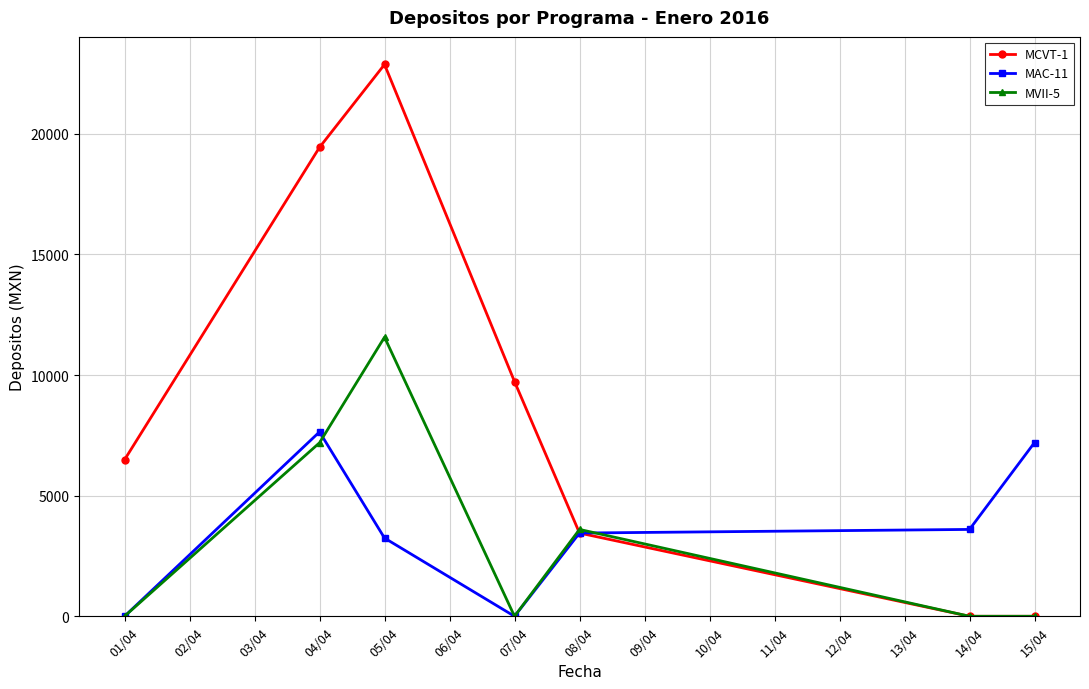

Which series has the largest total across all categories?

MCVT-1